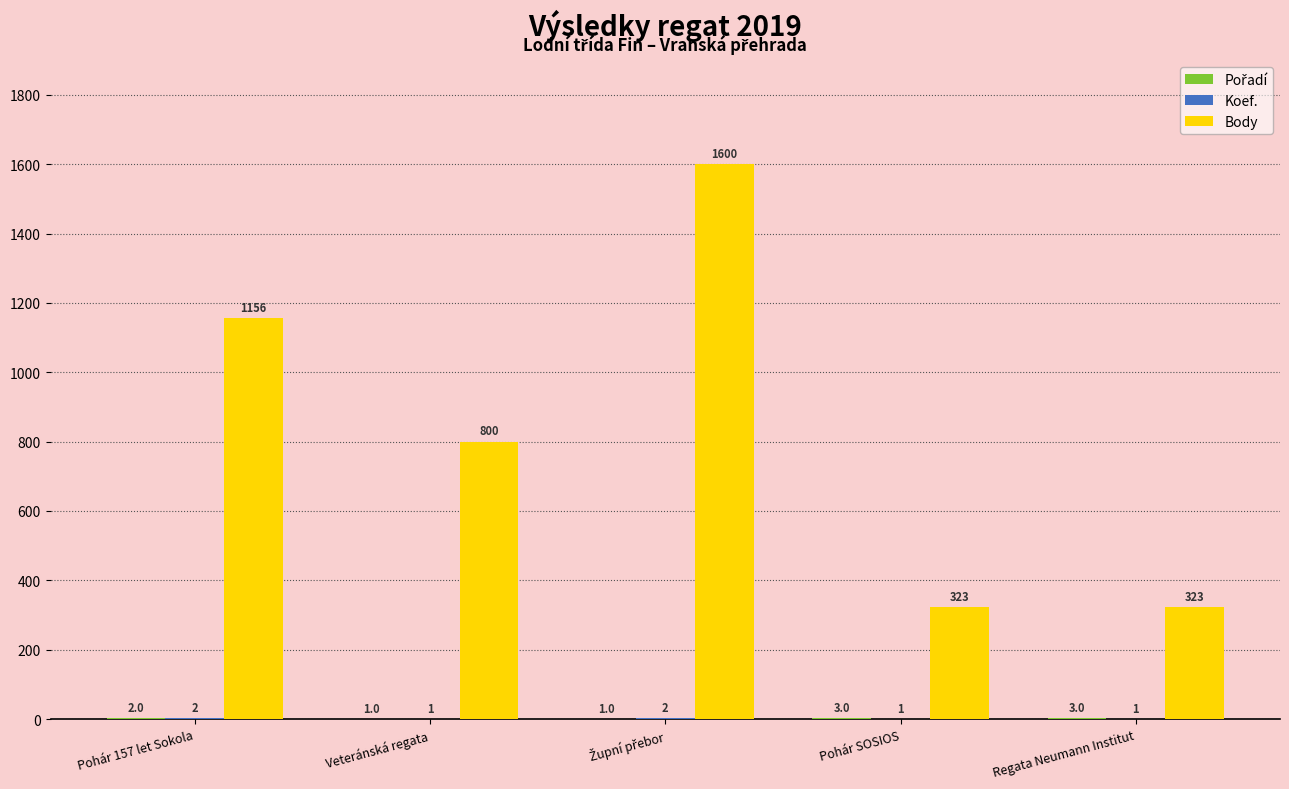

What is the average value of the Body series?

840